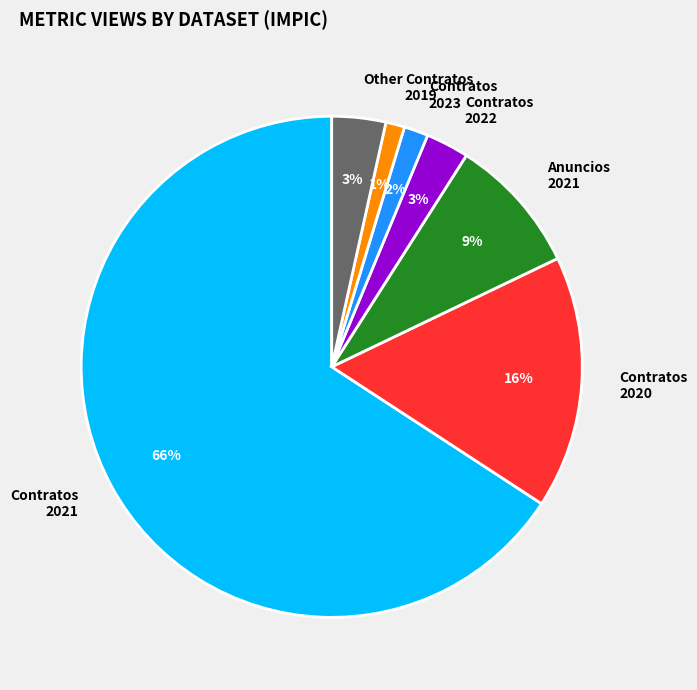

Count the number of slices in the pie.

7